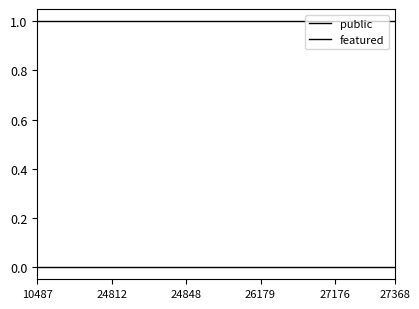

How many lines are shown in the chart?

2